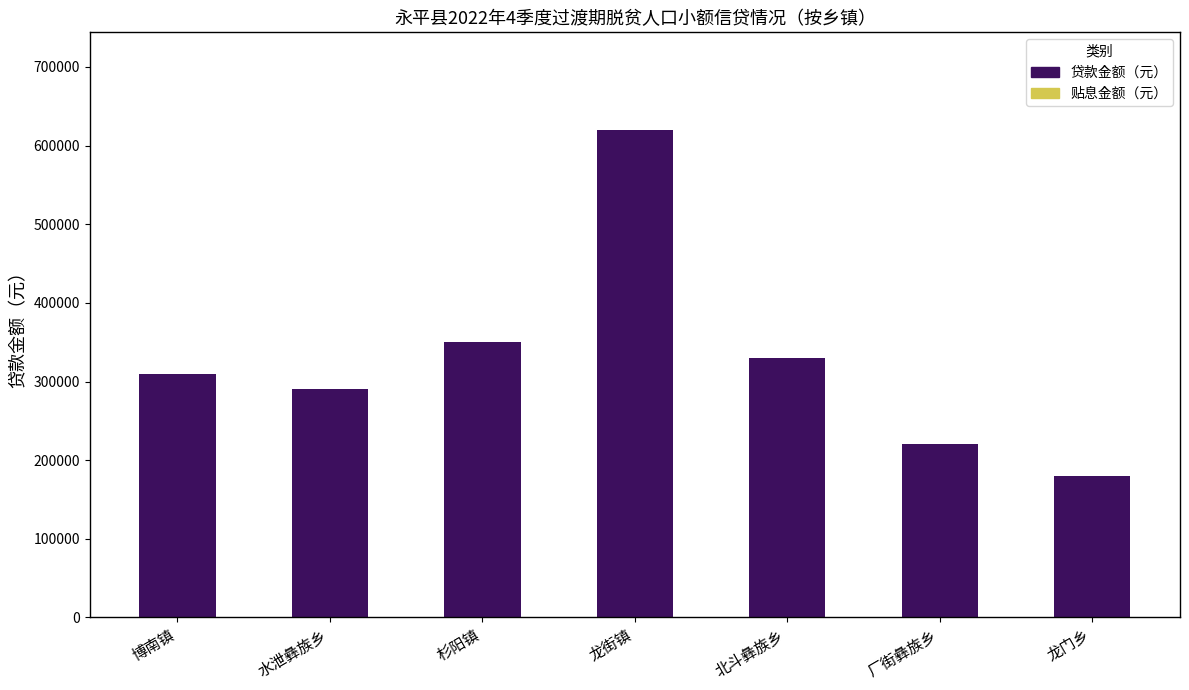

Rank the categories by value from highest to lowest.

龙街镇, 杉阳镇, 北斗彝族乡, 博南镇, 水泄彝族乡, 厂街彝族乡, 龙门乡